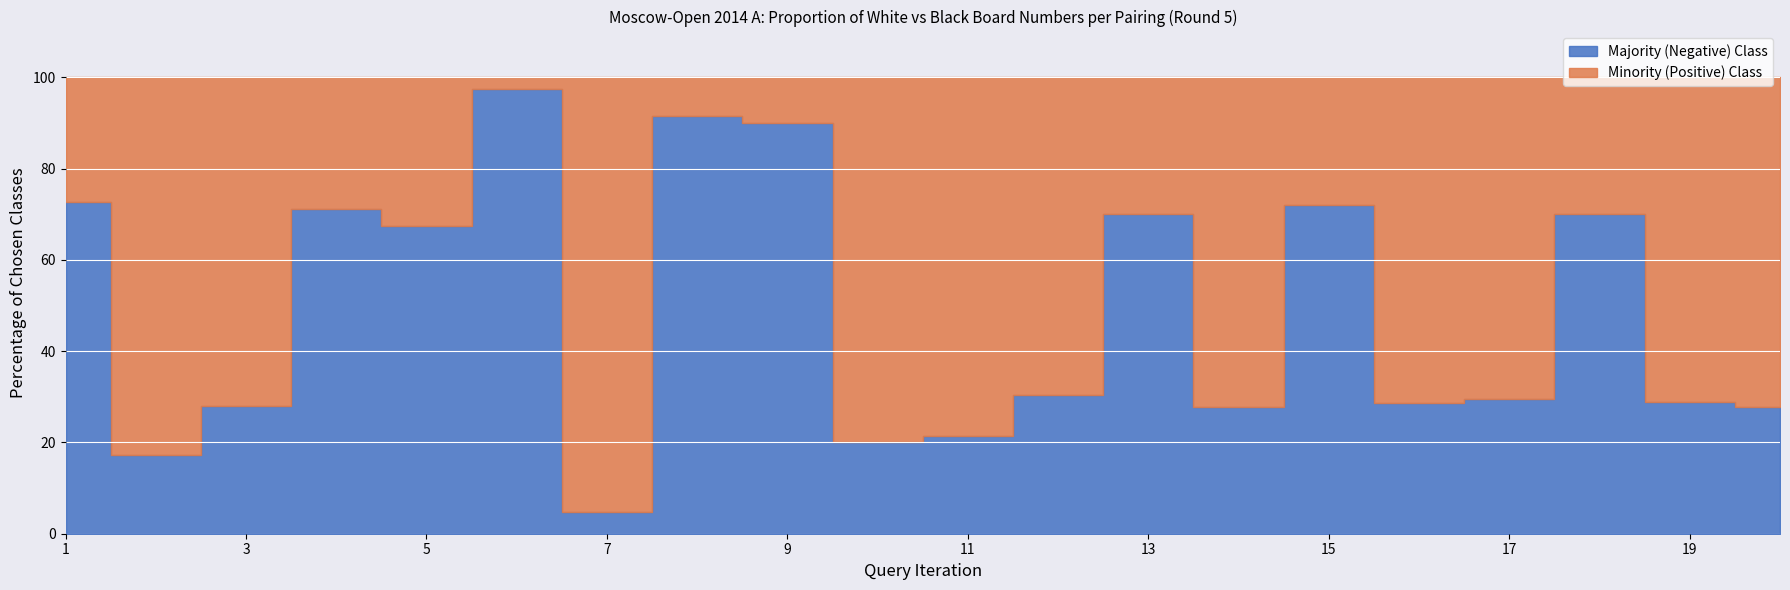

Where does the Majority (Negative) Class series first go above 28?

4